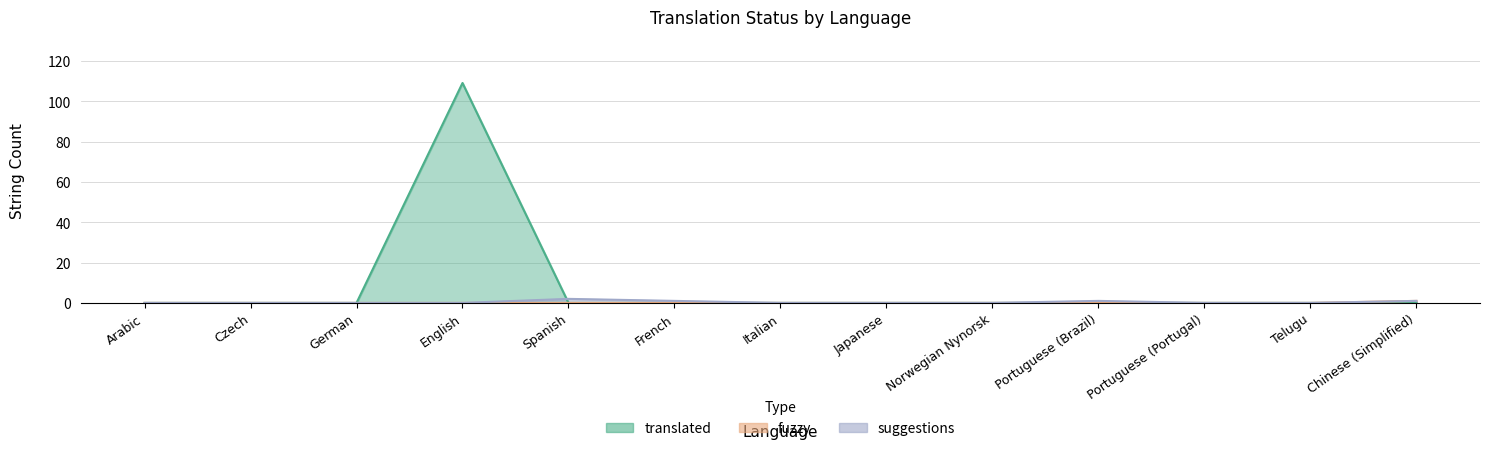

What are all the series names shown in the legend?

translated, fuzzy, suggestions